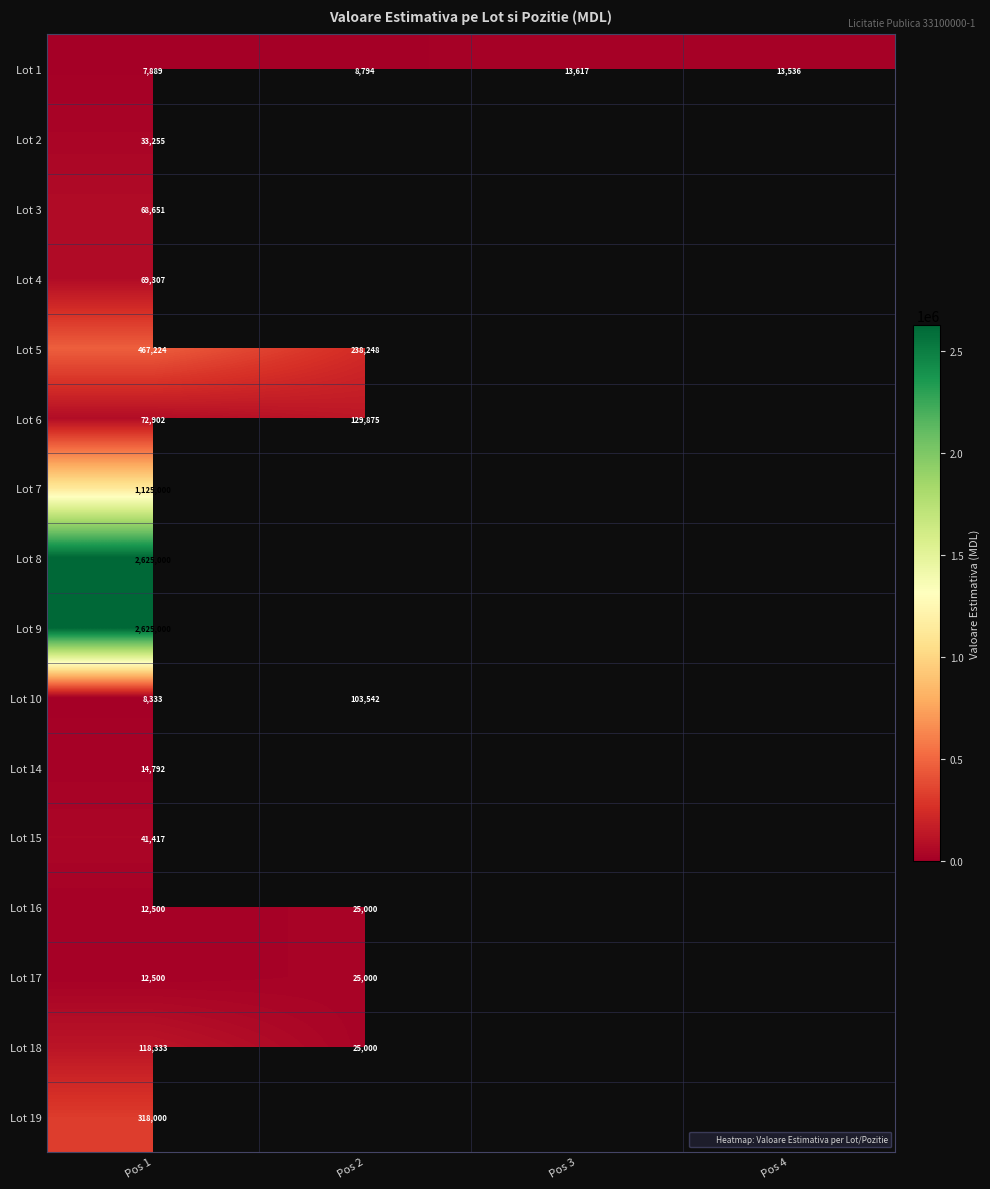

Where is Lot 7 nearest to the value 1125000?

Pos 1